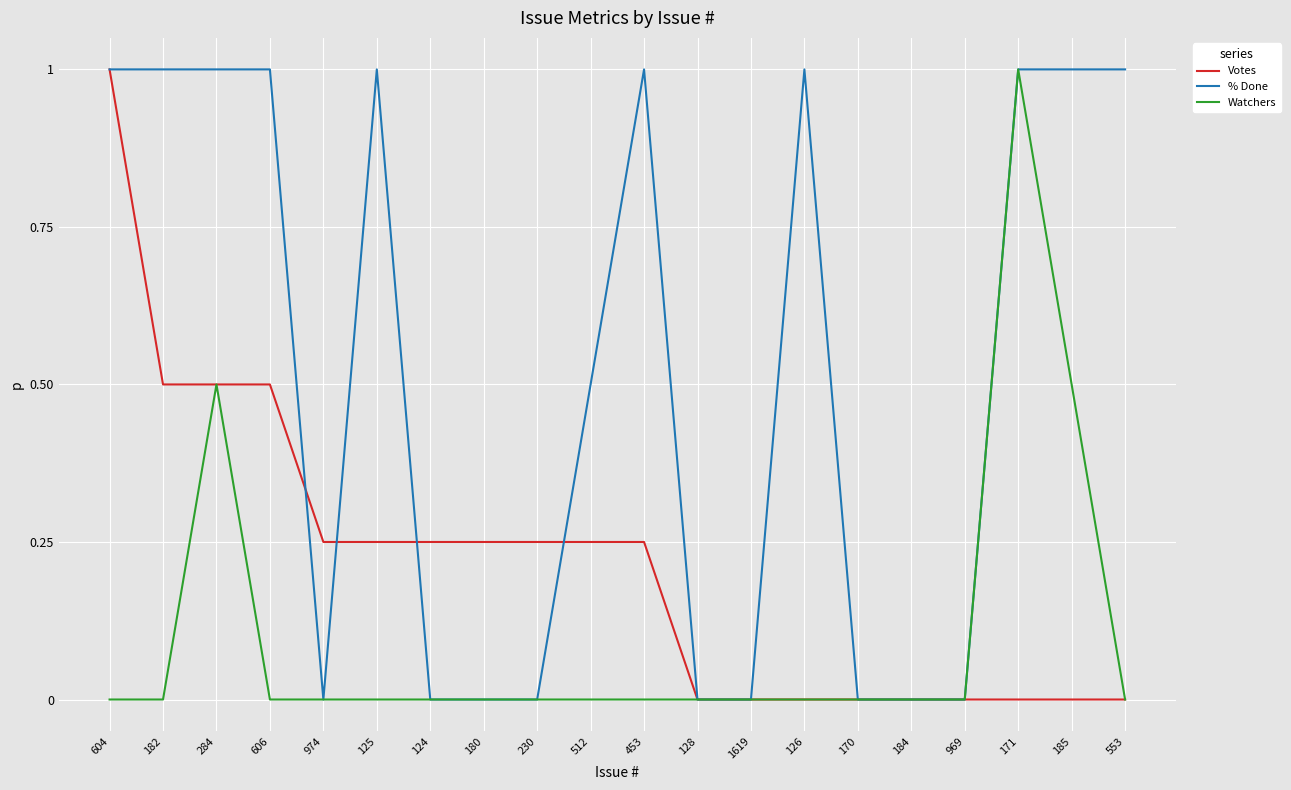

What is the average value of the Watchers series?

0.1